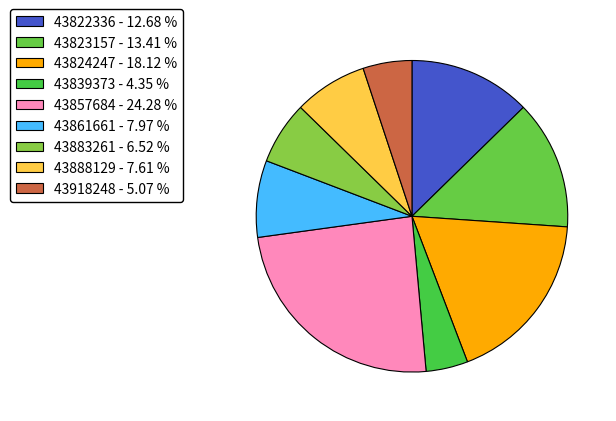

How many segments does this pie chart have?

9